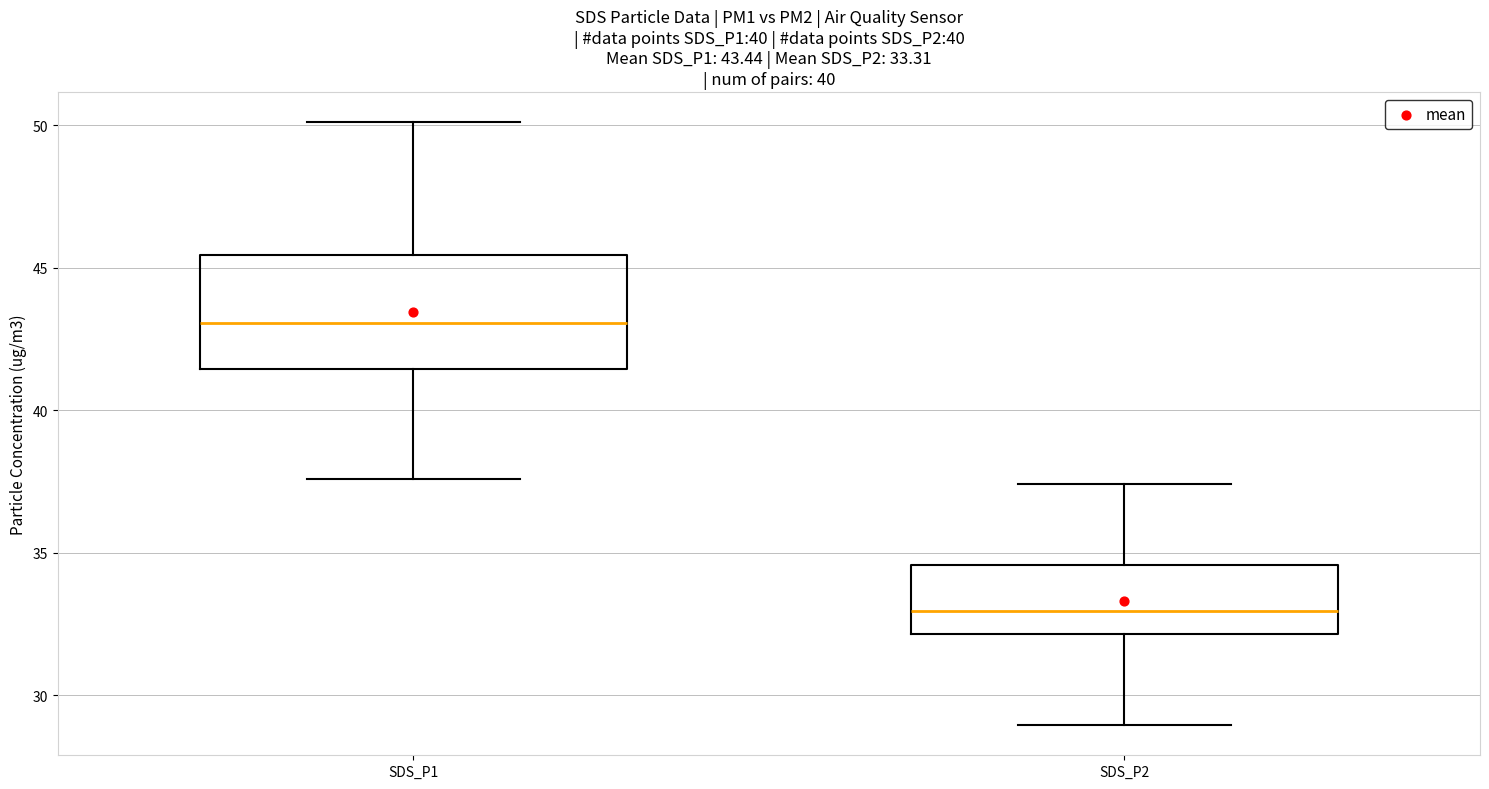

Which box is the tallest, from its lower edge to its upper edge?

SDS_P1